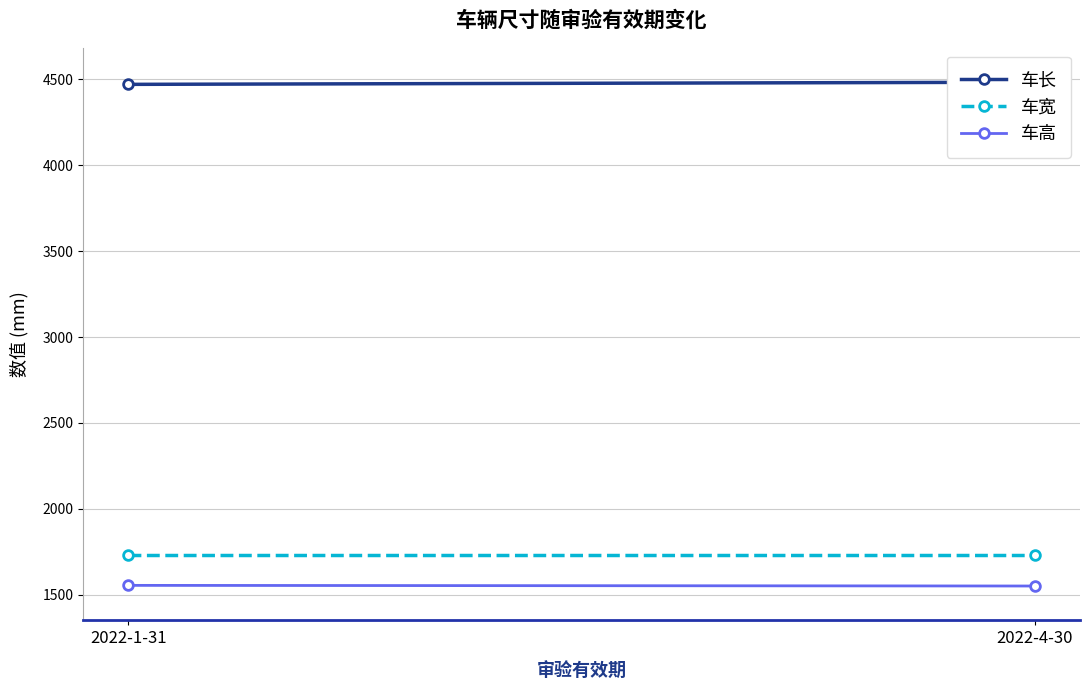

How many lines are shown in the chart?

3